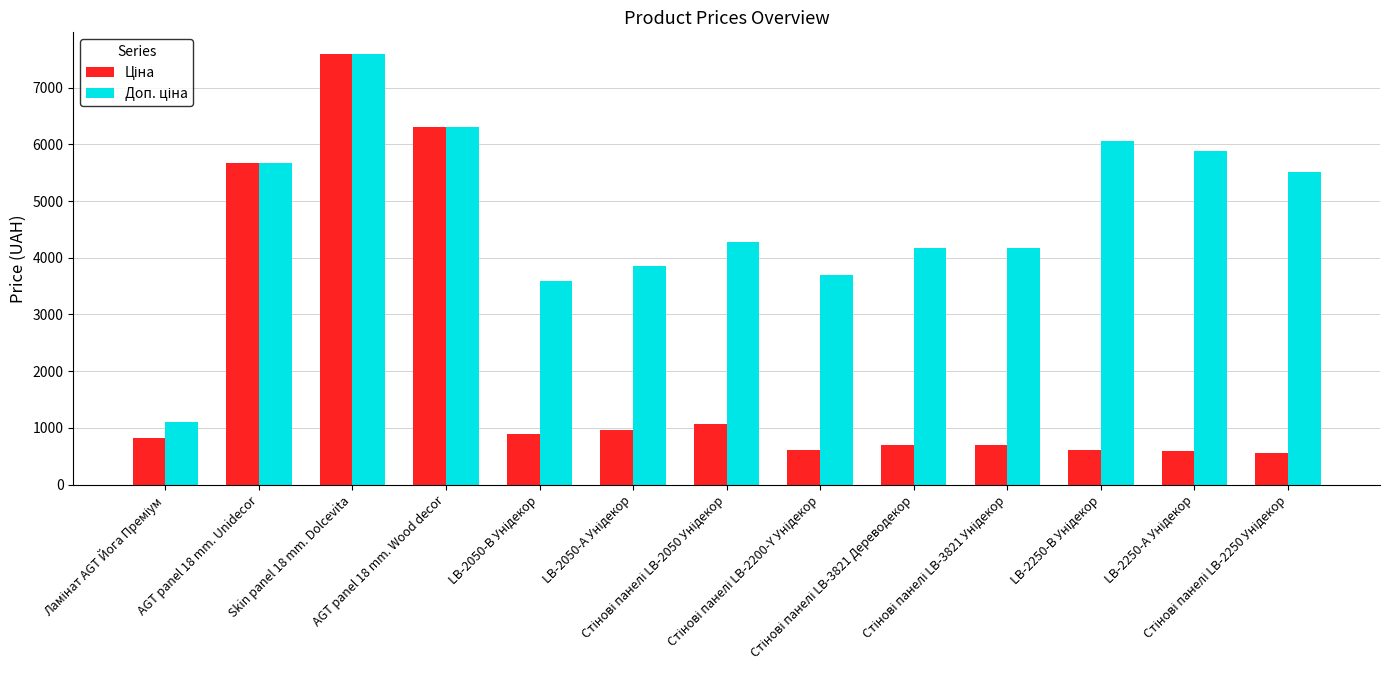

How many data points does each series have?

13